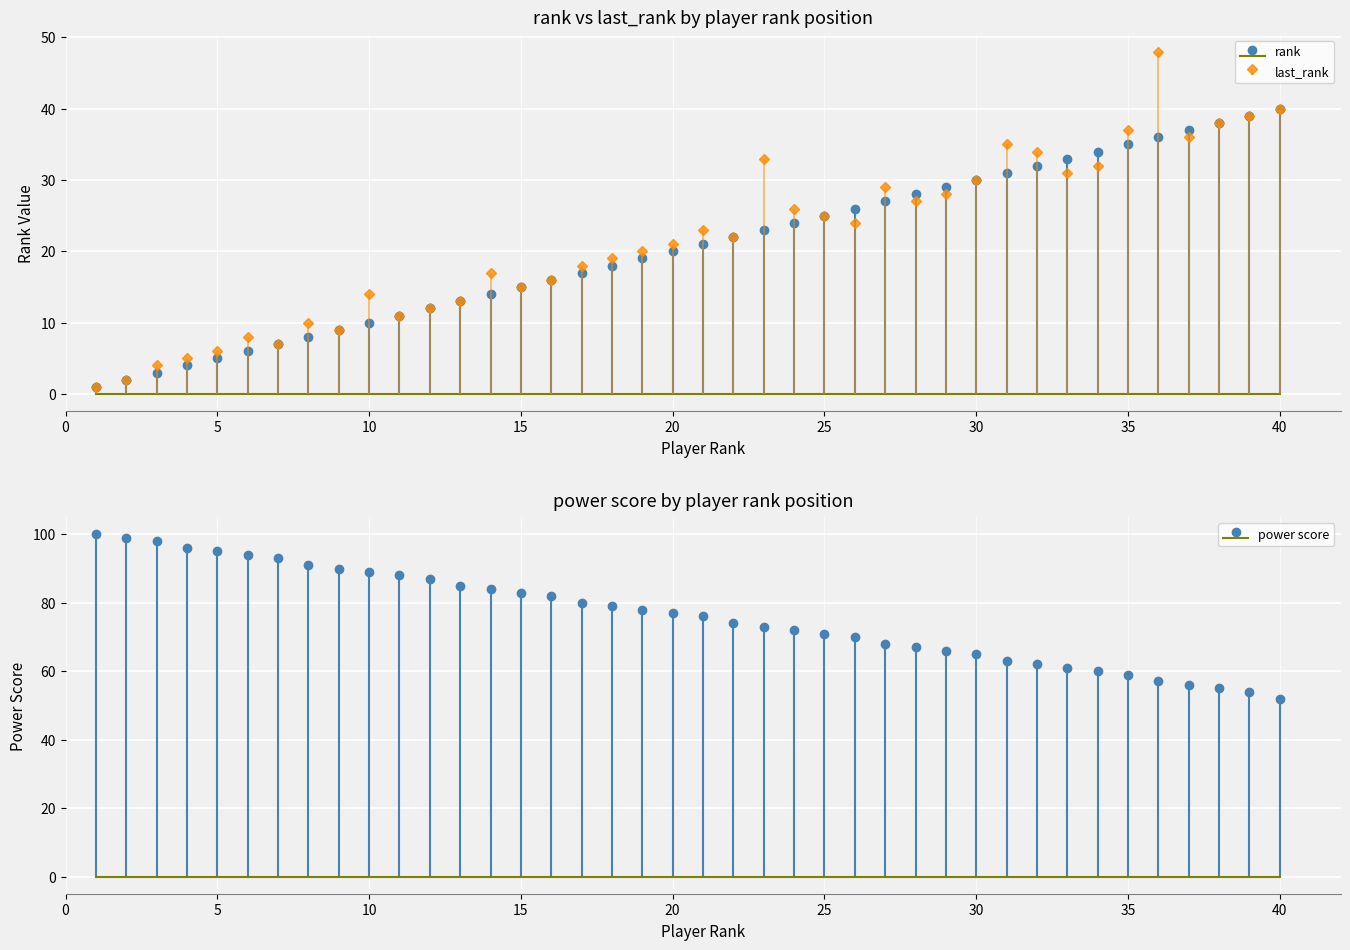

How many bars are there in total?

120